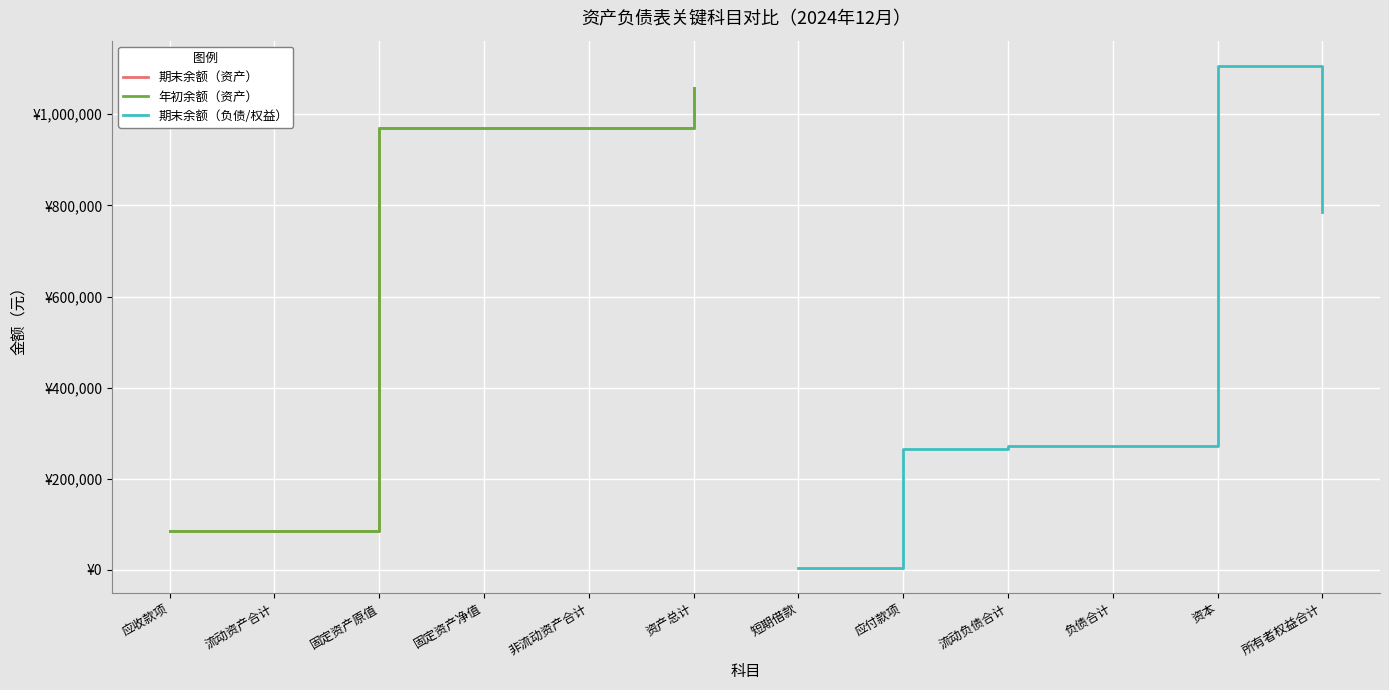

Reading left to right, extract all data points from this chart.

期末余额（资产）: 86561.7	86561.7	970778.4	970778.4	970778.4	1057340.1
年初余额（资产）: 86561.7	86561.7	970778.4	970778.4	970778.4	1057340.1
期末余额（负债/权益）: 5200.0	265849.2	271049.2	271049.2	1106500.0	786291.0